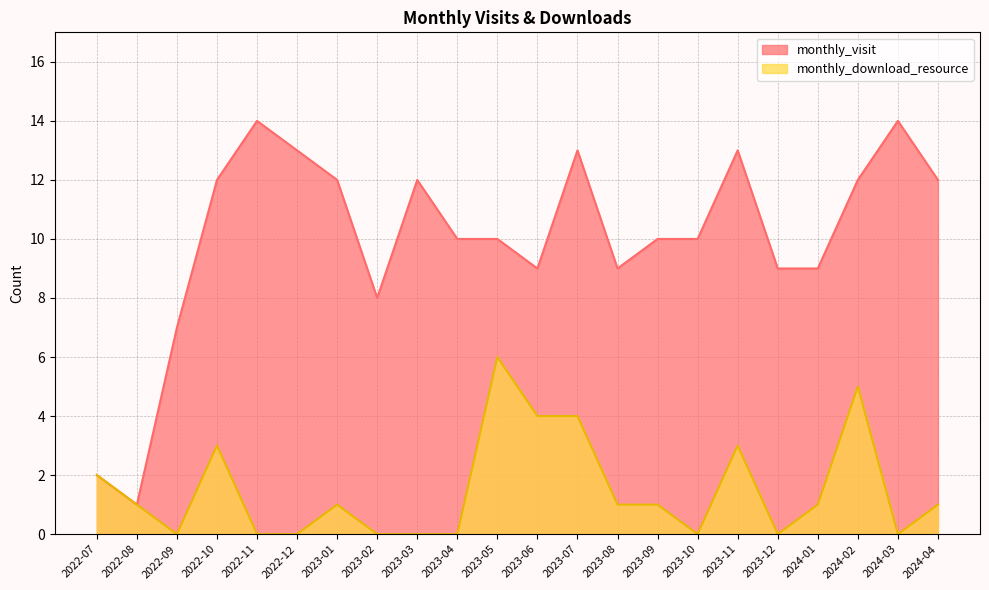

Where does the monthly_visit series first go above 10?

2022-10